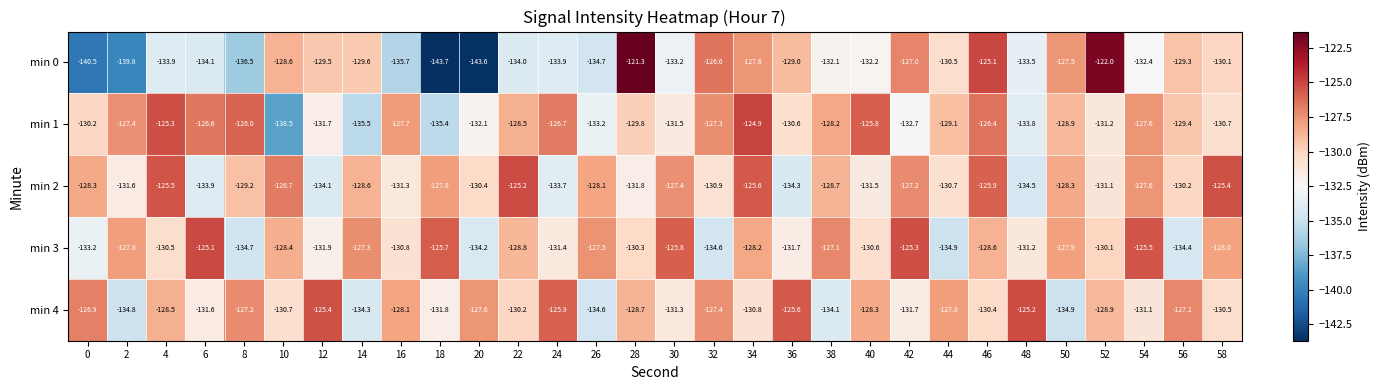

What is the sum of the min 2 values at 34 and 50?

-253.9